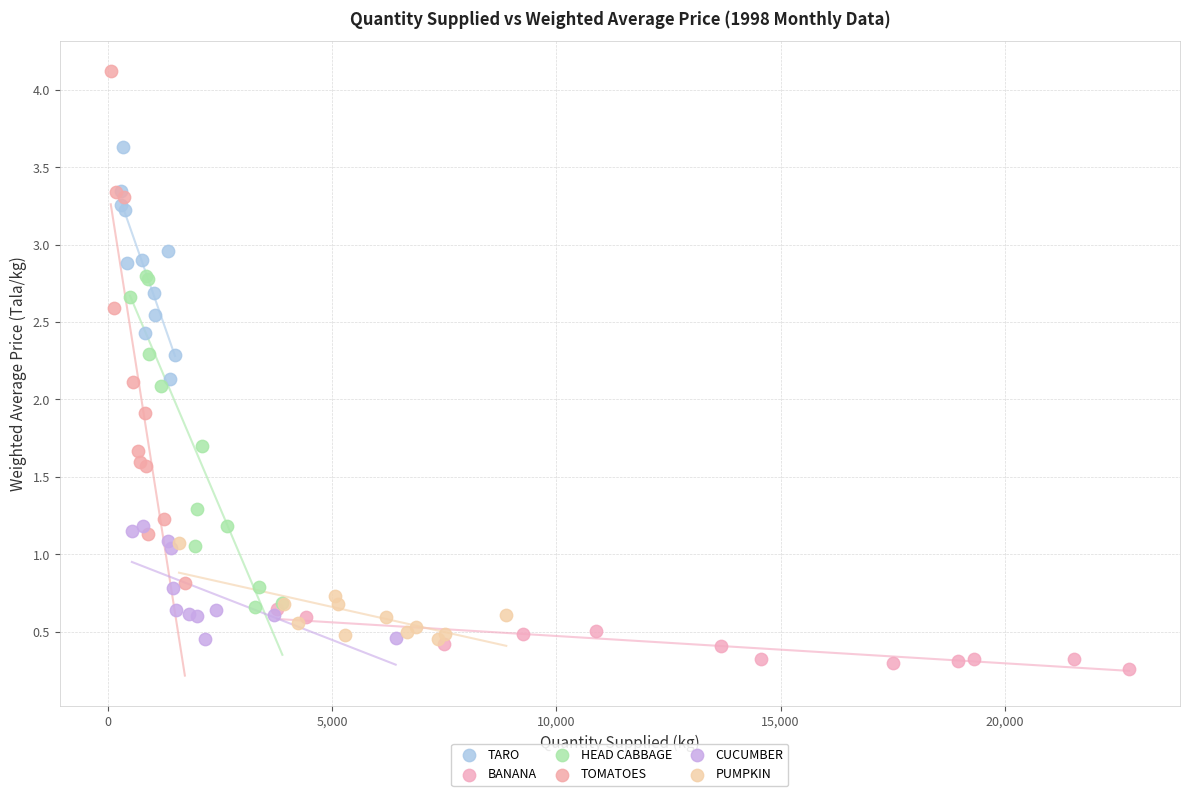

Which series contains the highest Y value?

TOMATOES